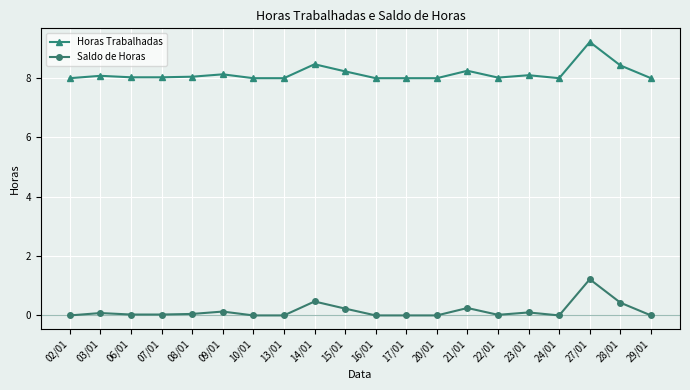

What is the total value across all series at 21/01?

8.5